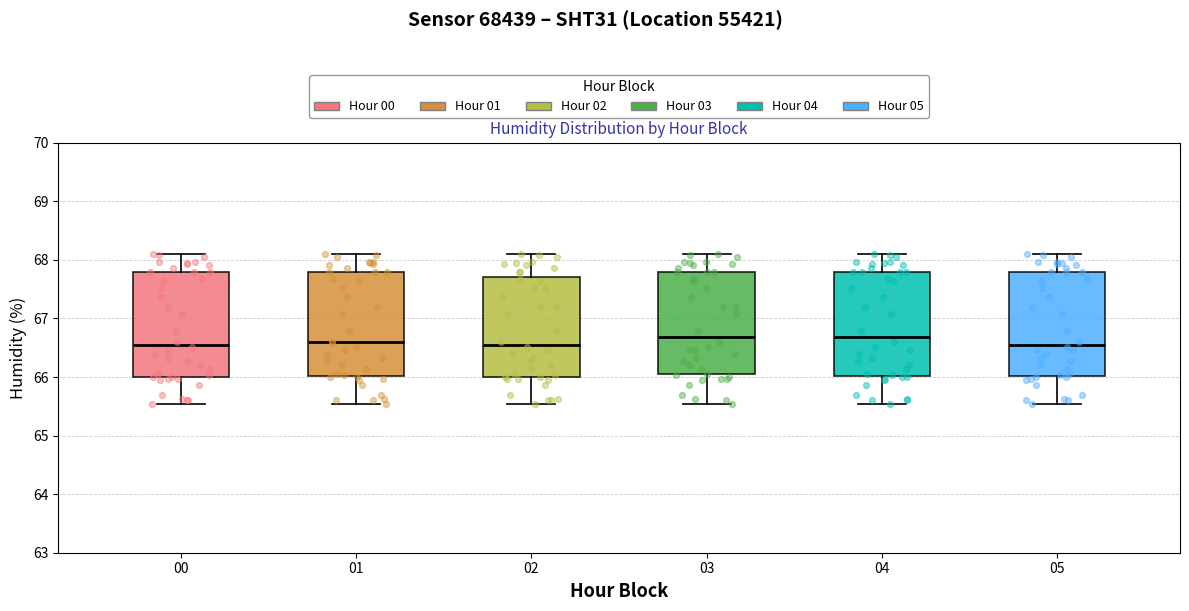

Reading left to right, read every box against the y-axis: the position of its median line, the range the box covers, and the ends of its whiskers. The values are not printed on the chart, so give them approximately, as read against the axis.

00: median 66.6, box 66.0 to 67.8, whiskers 65.5 to 68.1
01: median 66.6, box 66.0 to 67.8, whiskers 65.5 to 68.1
02: median 66.6, box 66.0 to 67.7, whiskers 65.5 to 68.1
03: median 66.7, box 66.1 to 67.8, whiskers 65.5 to 68.1
04: median 66.7, box 66.0 to 67.8, whiskers 65.5 to 68.1
05: median 66.6, box 66.0 to 67.8, whiskers 65.5 to 68.1